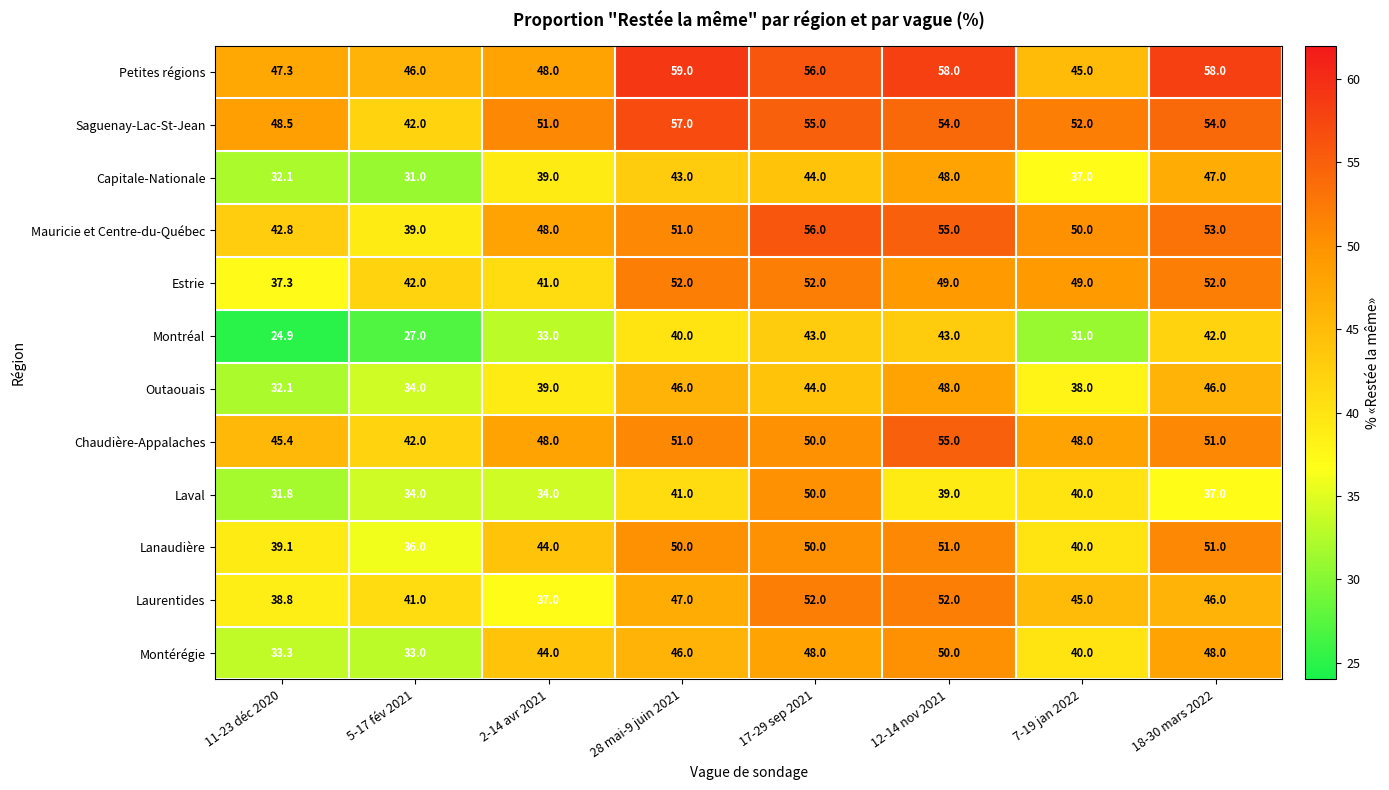

What is the spread (max minus min) of values at 12-14 nov 2021?

19.0